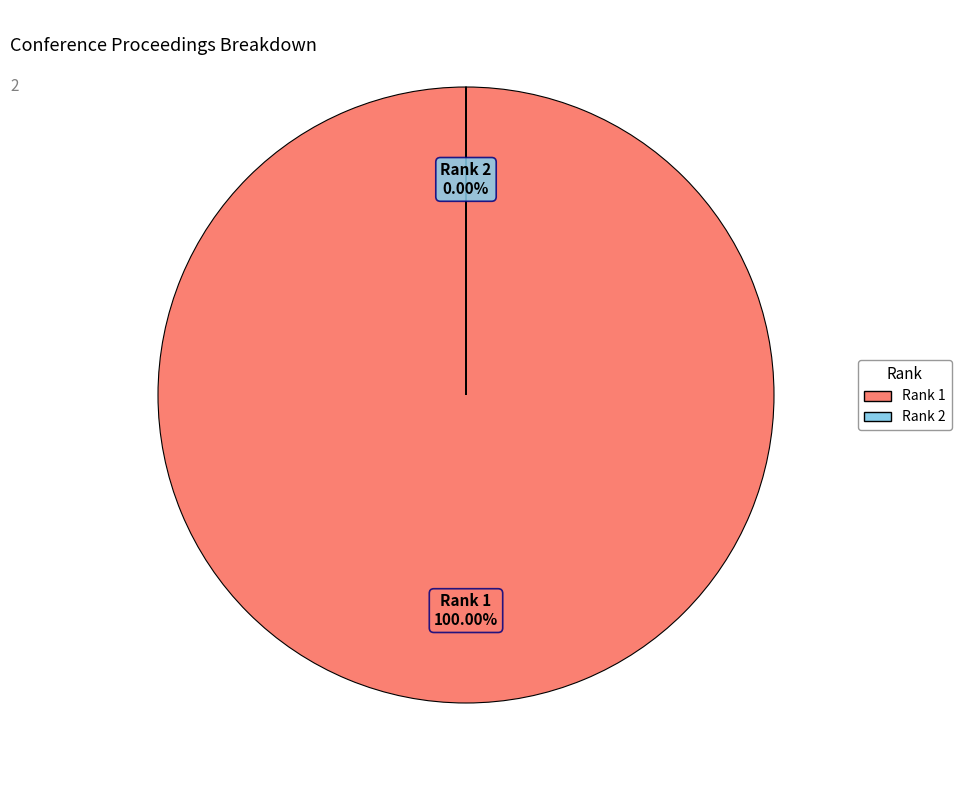

Is it true that 1 is 87% of the pie?

False